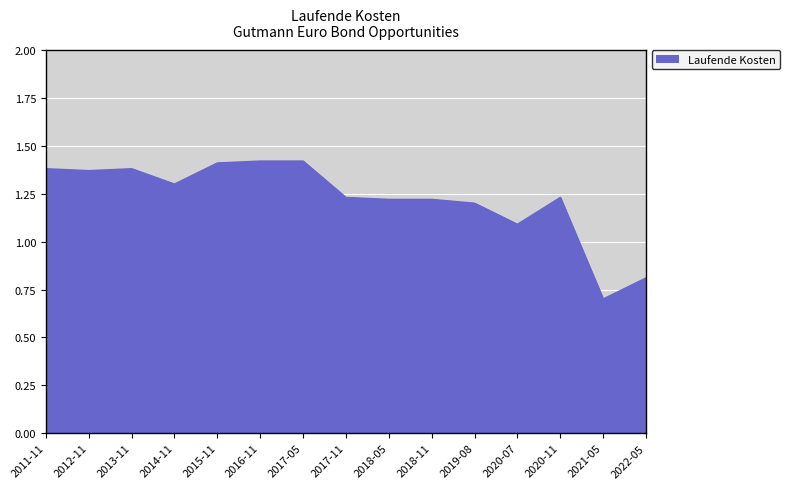

Where does the data first go above 1?

2011-11